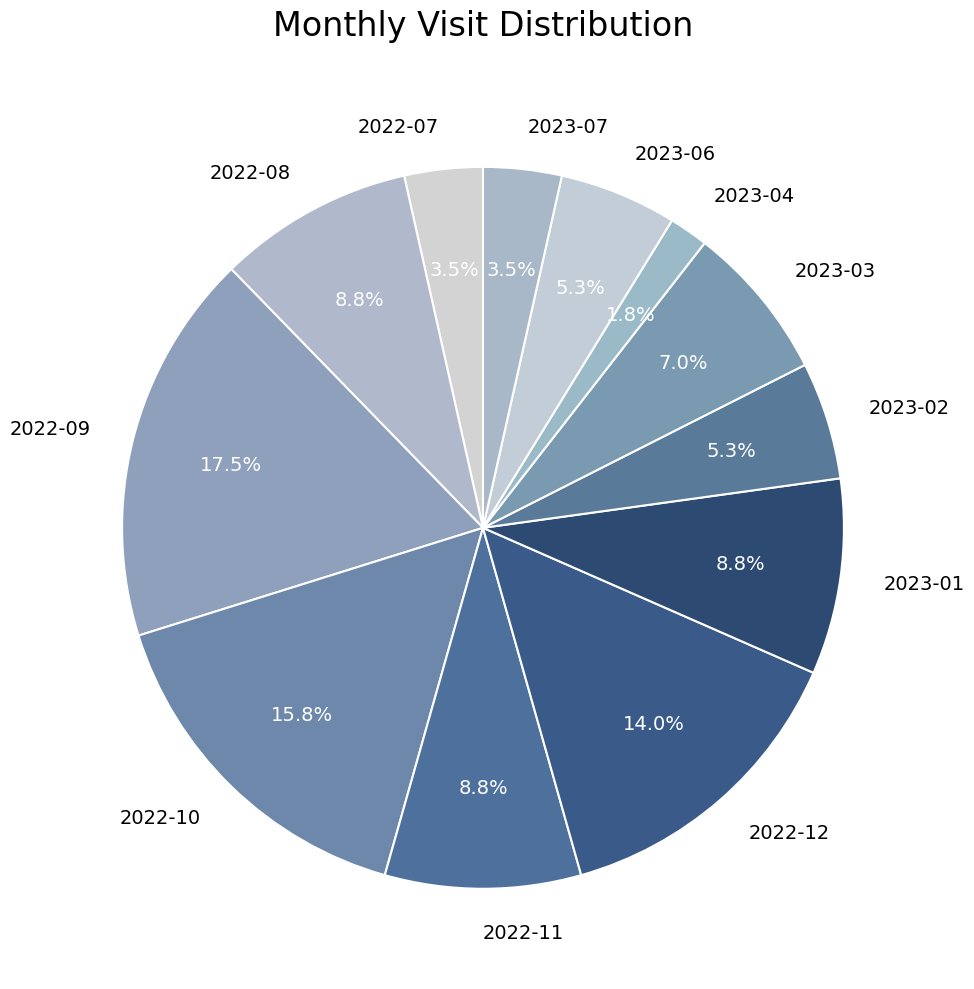

Does 2023-06 represent more than half of the total?

No